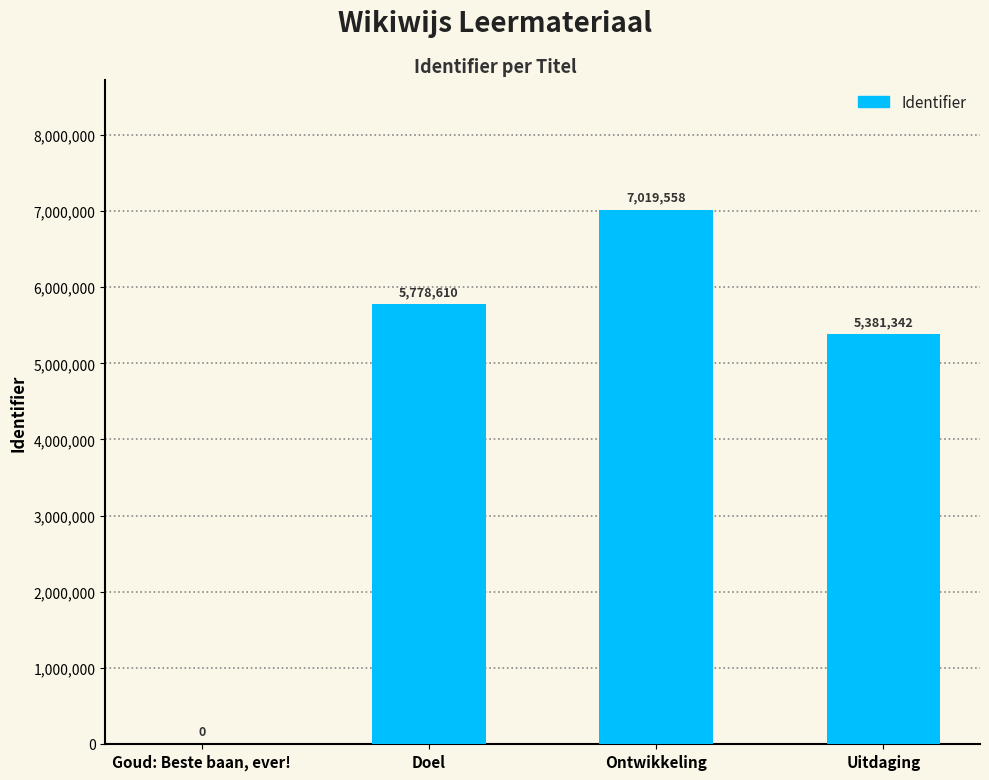

What is the sum of all values?

18179510